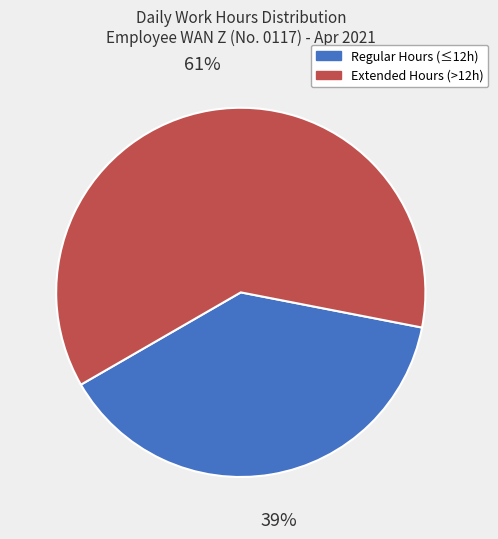

Is there a majority slice in this chart?

Yes